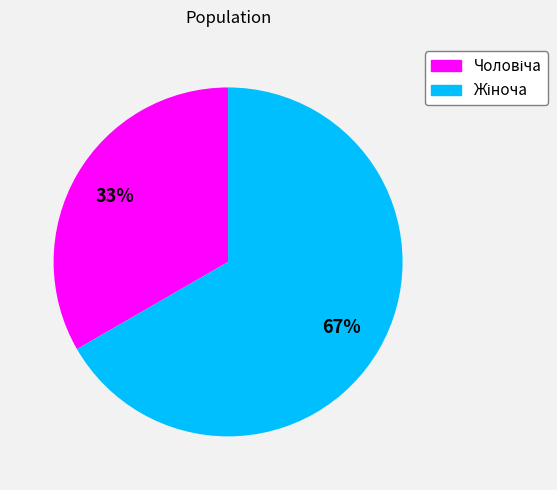

Is there a majority slice in this chart?

Yes